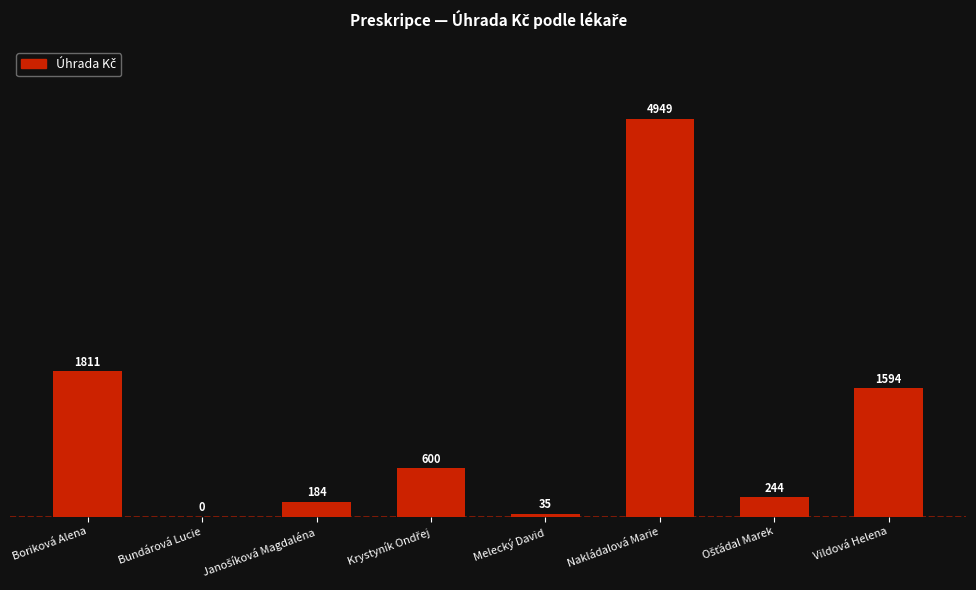

Which has a higher value, Bundárová Lucie or Melecký David?

Melecký David